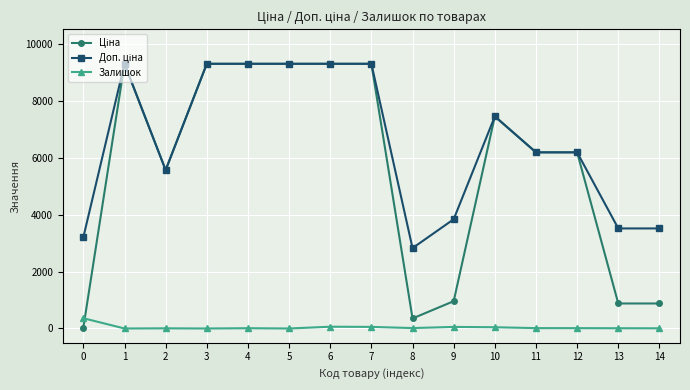

What is the total value across all series at 5?

18580.9